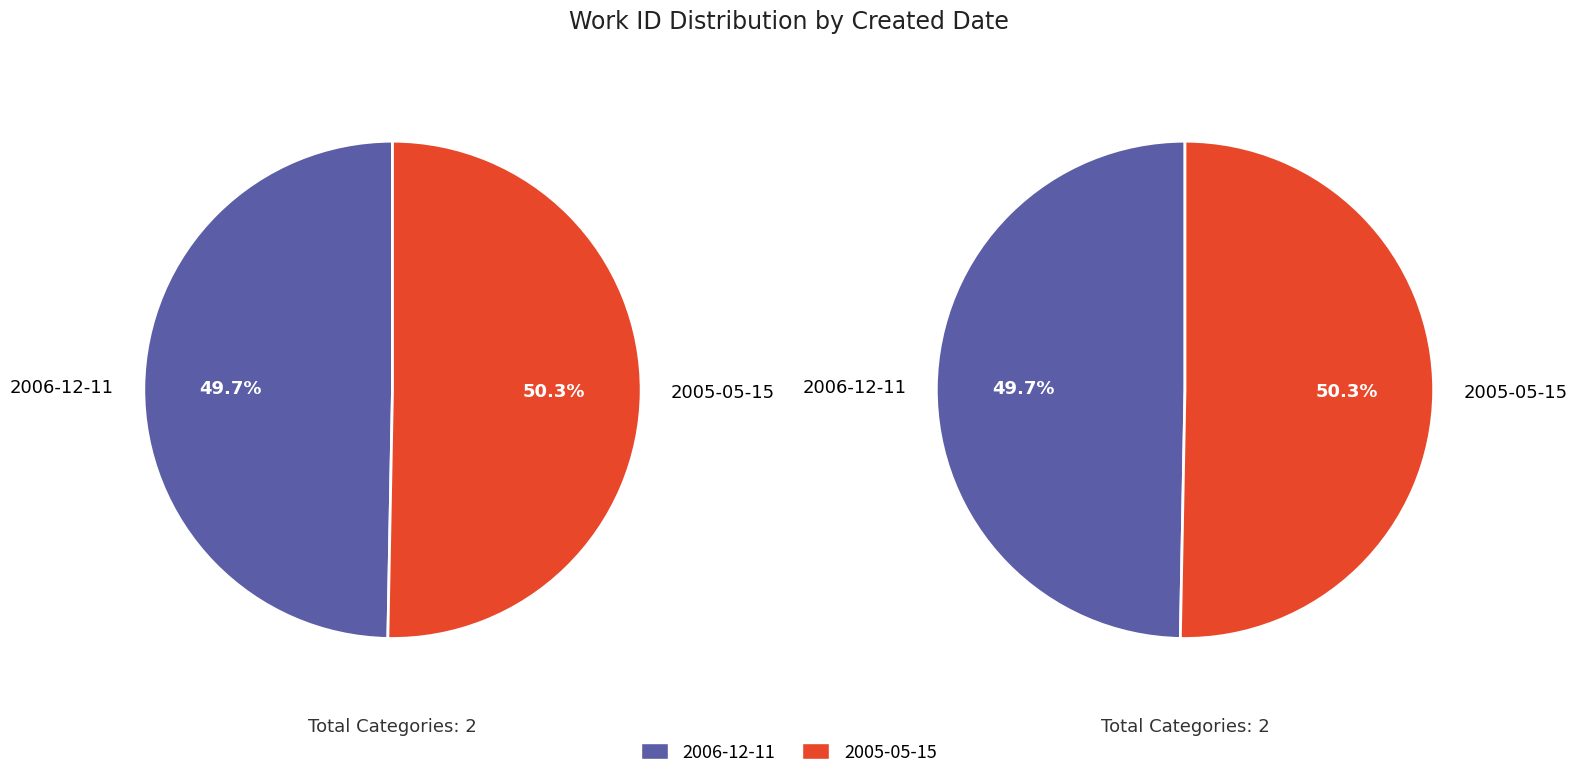

To the nearest percent, what is the combined percentage of 2005-05-15 and 2006-12-11?

100%